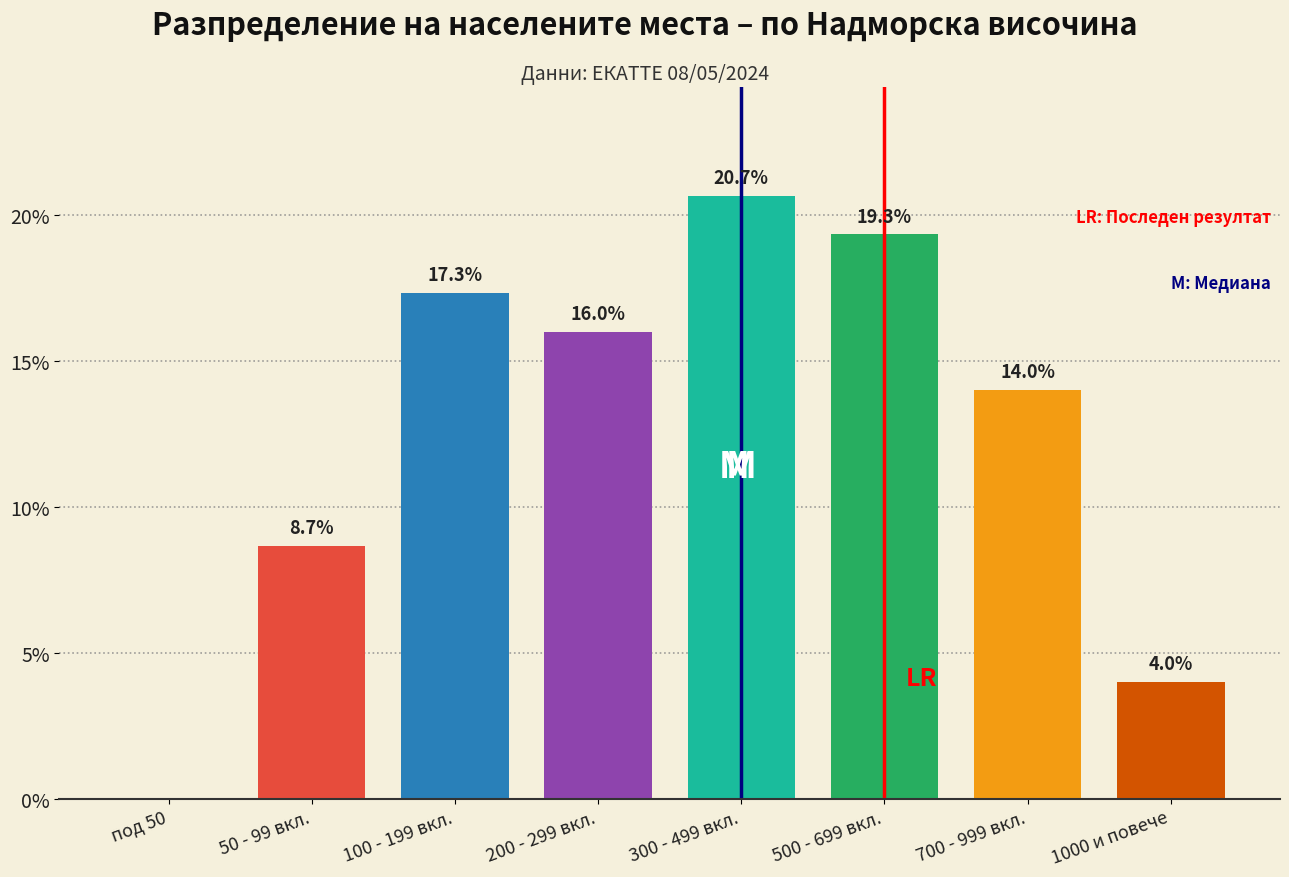

Reading left to right, extract all data points from this chart.

под 50=0.0	50 - 99 вкл.=8.7	100 - 199 вкл.=17.3	200 - 299 вкл.=16.0	300 - 499 вкл.=20.7	500 - 699 вкл.=19.3	700 - 999 вкл.=14.0	1000 и повече=4.0